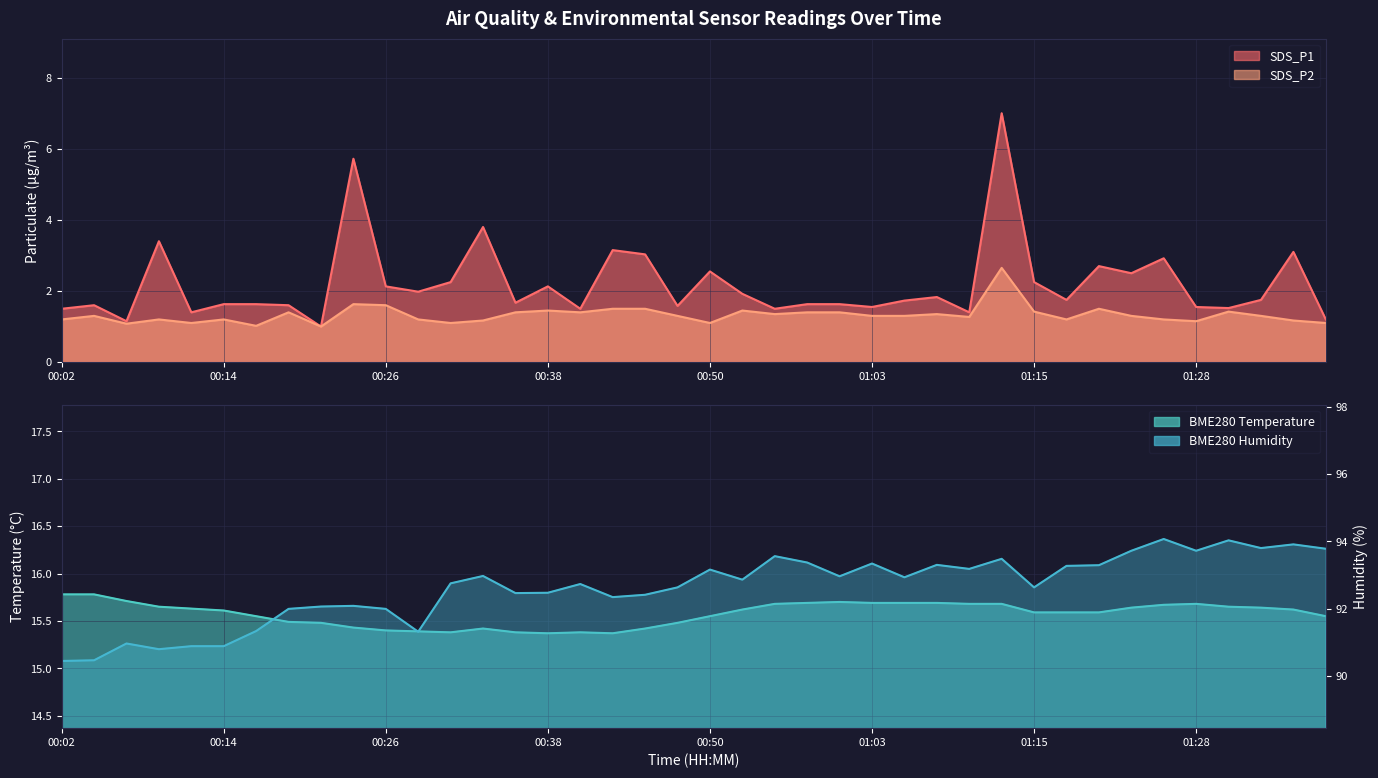

Which has a higher value, 00:16 or 00:38?

00:38